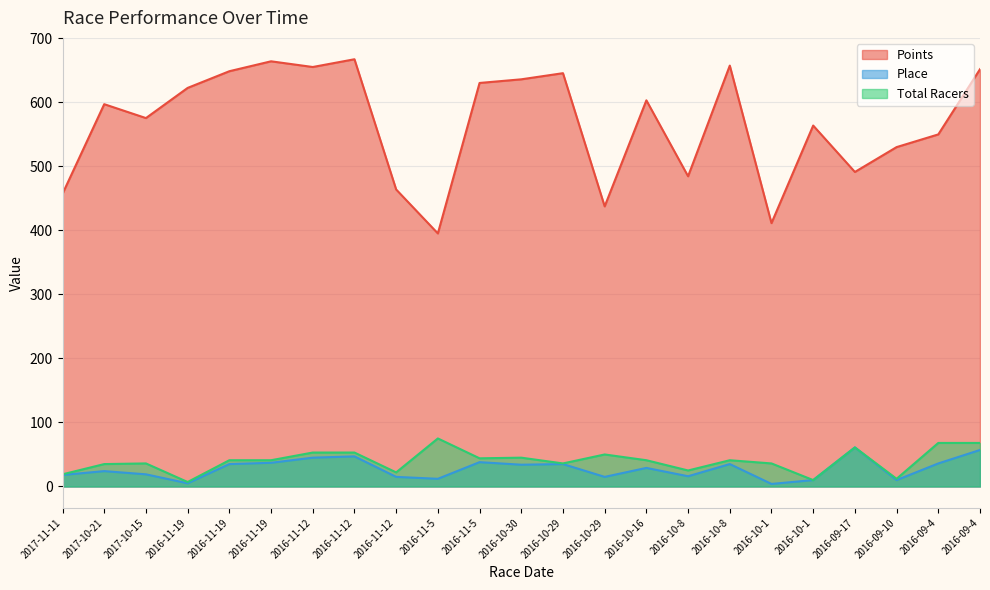

What are all the series names shown in the legend?

Points, Place, Total Racers